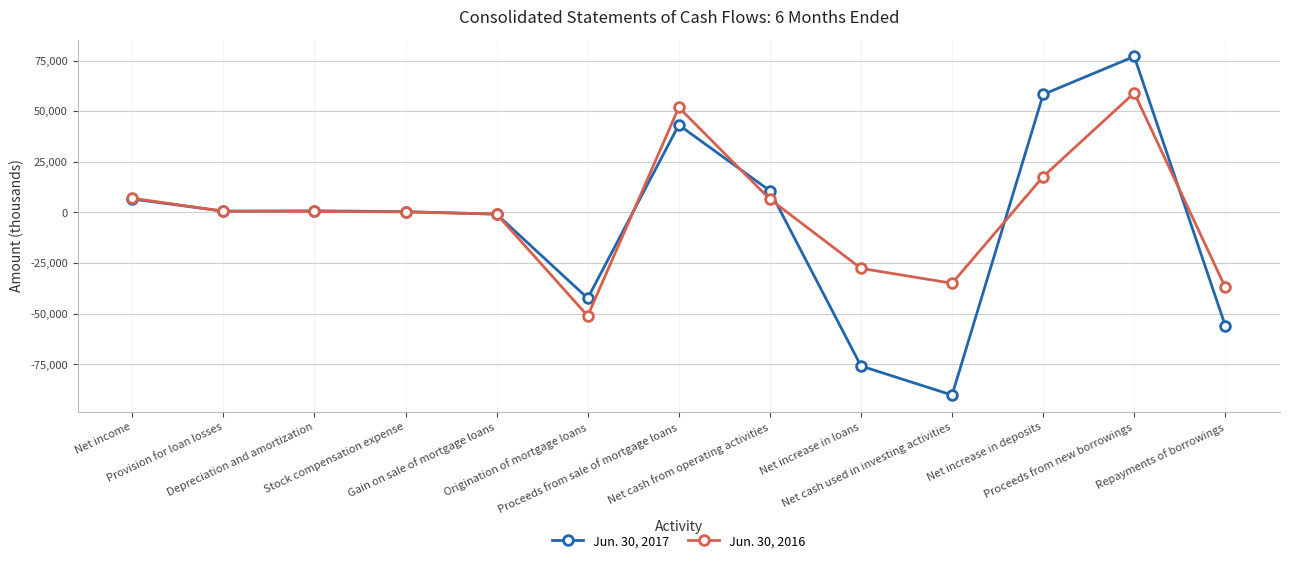

Which series has the widest spread of values?

Jun. 30, 2017